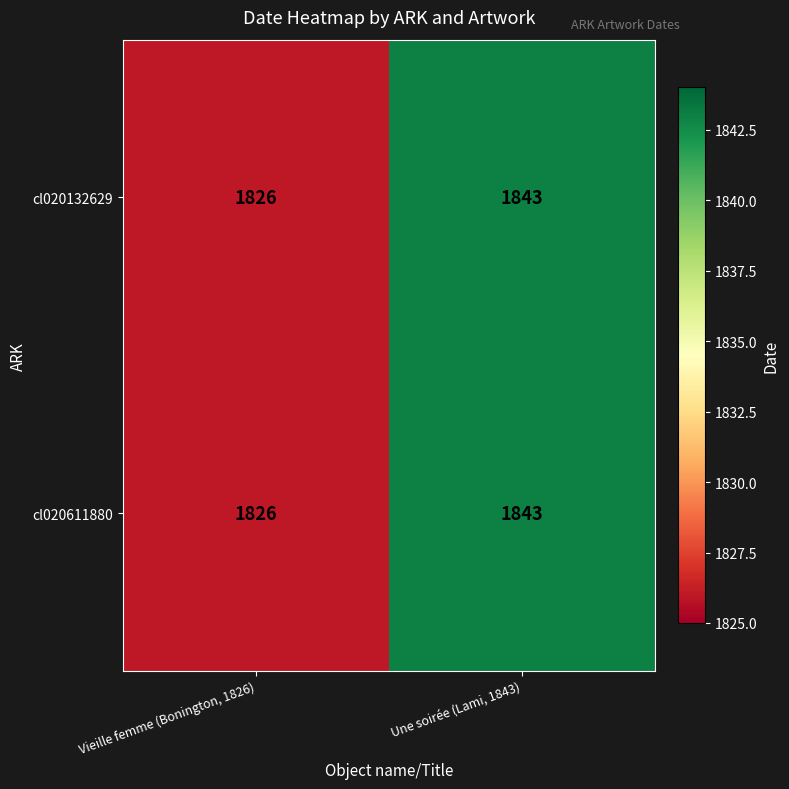

At which category is the sum across all series the highest?

Une soirée (Lami, 1843)